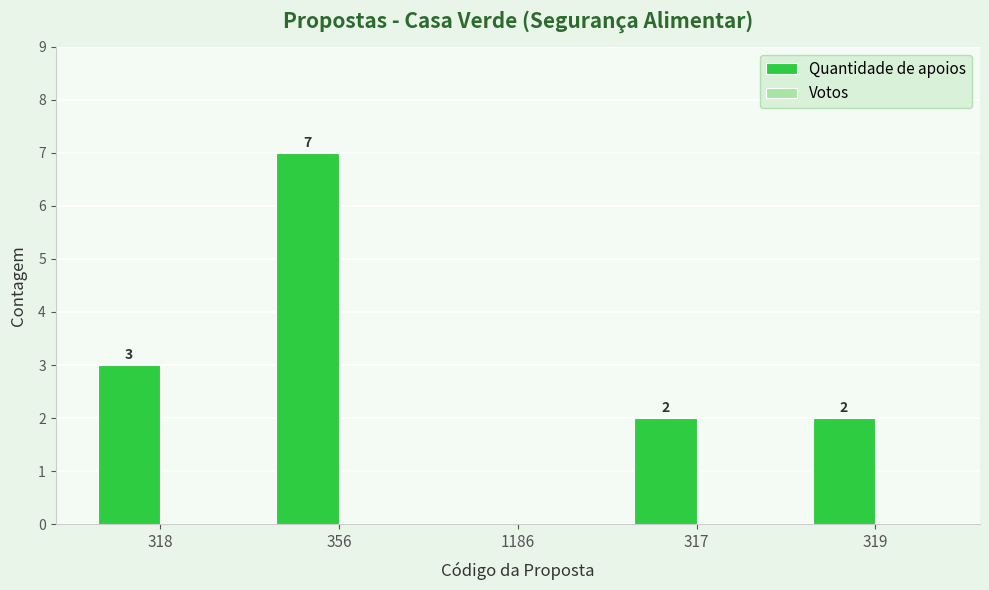

What is the change in value from 356 to 317?

-5